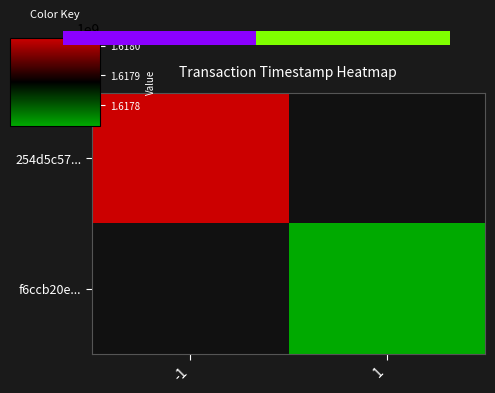

At which category does the chart reach its peak across all series?

-1